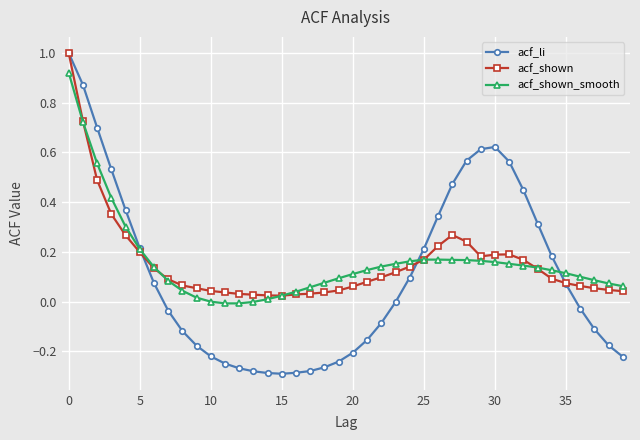

How many data points does each series have?

40